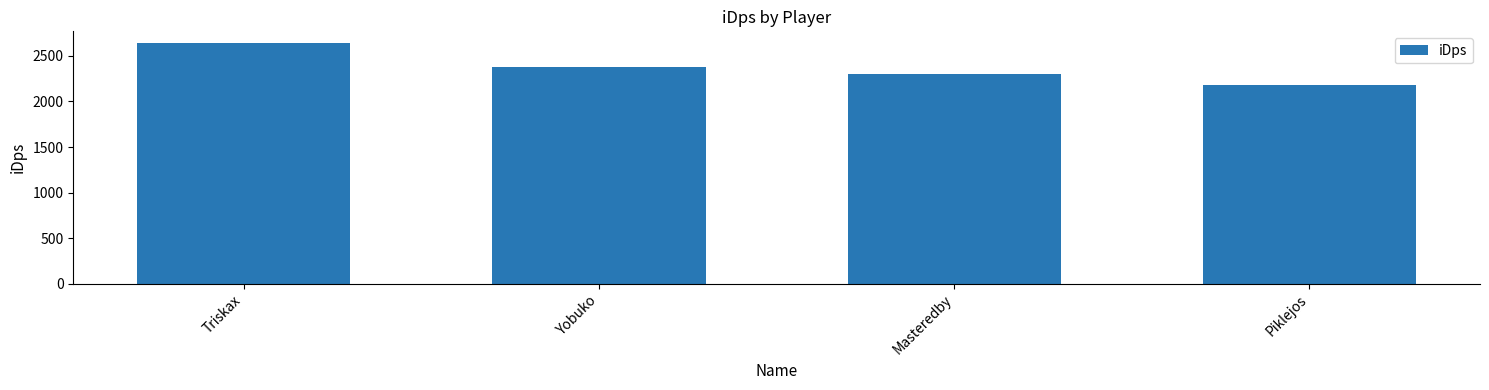

Reading right to left, extract all data points from this chart.

2178.4	2302.8	2376.0	2636.3